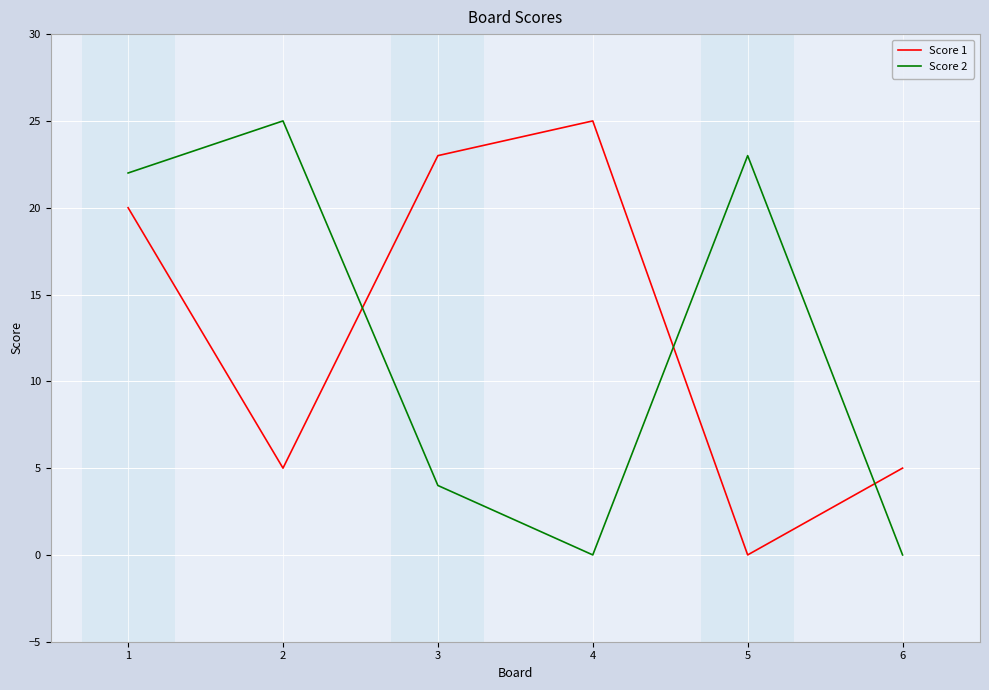

How many series are shown in this chart?

2